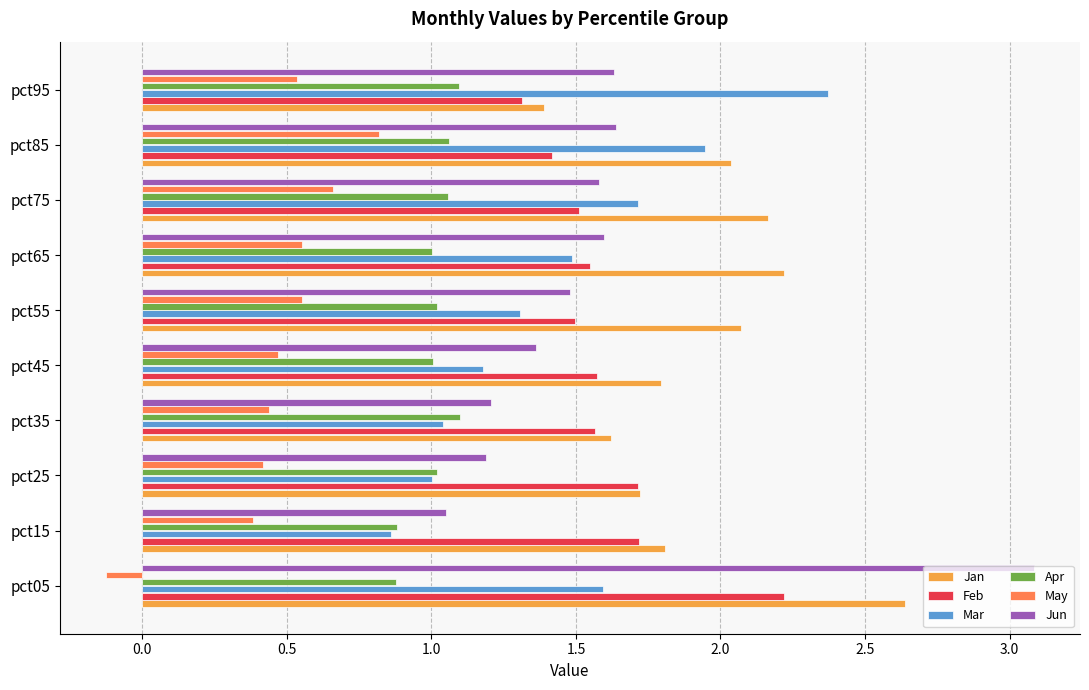

Which series has the widest spread of values?

Jun